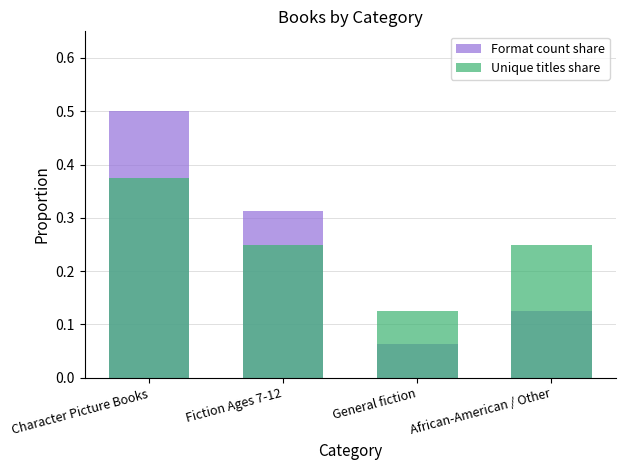

Is it true that Unique titles share equals 0.2 at General fiction?

False